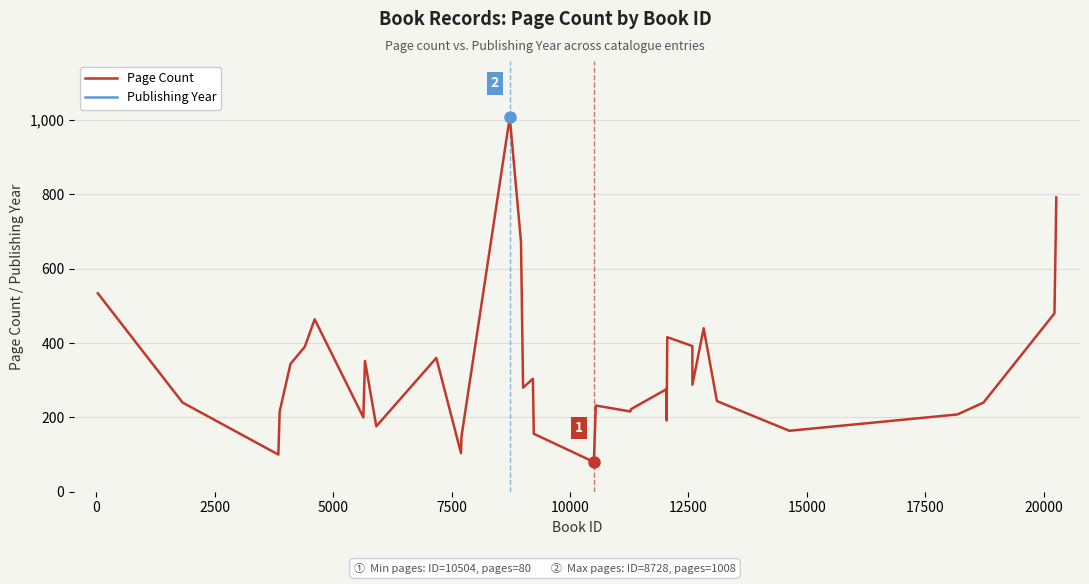

What is the lowest value of the Page Count series?

80